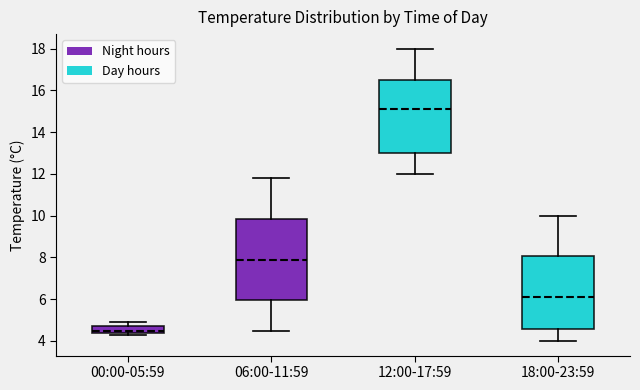

Where does the median line of the box for 00:00-05:59 sit on the y-axis? The values are not printed on the chart, so give them approximately, as read against the axis.

4.6